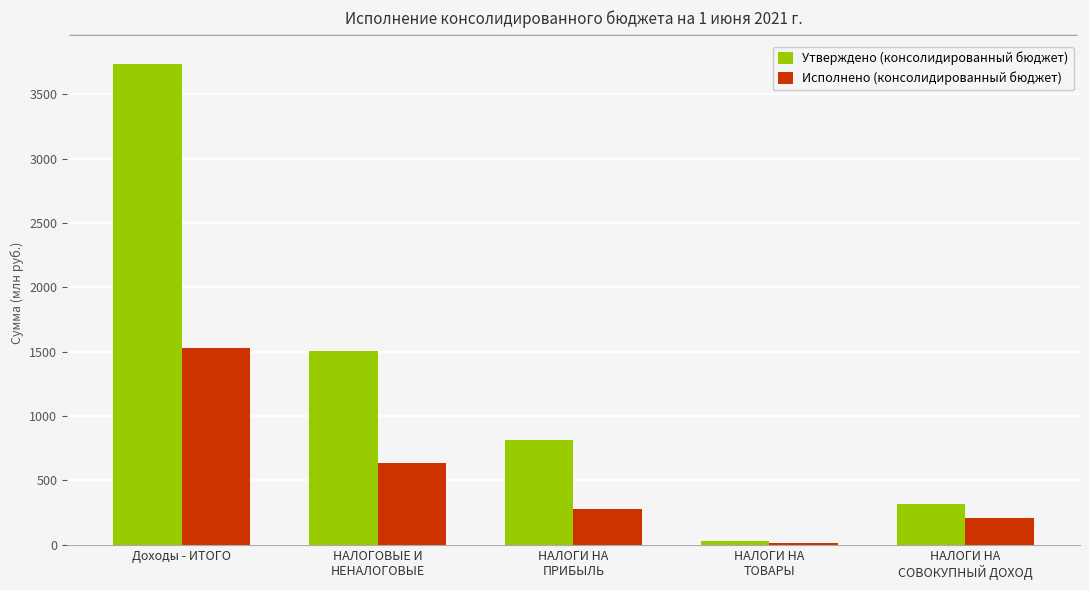

What is the approximate value of Утверждено (консолидированный бюджет) at НАЛОГИ НА
СОВОКУПНЫЙ ДОХОД?

314.9